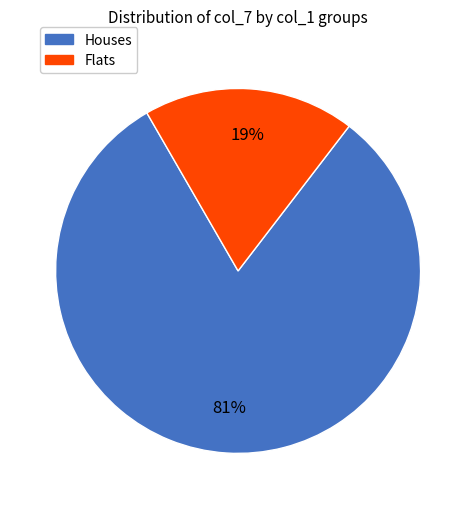

Is there a majority slice in this chart?

Yes